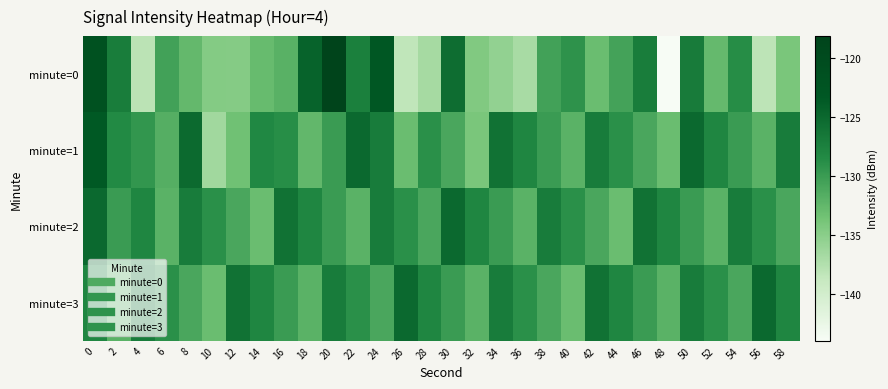

Between 46 and 48, which is larger?

46